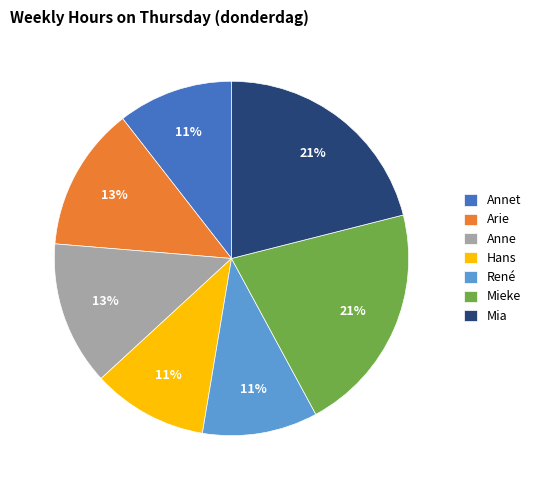

Do René and Annet together represent more than half of the pie?

No